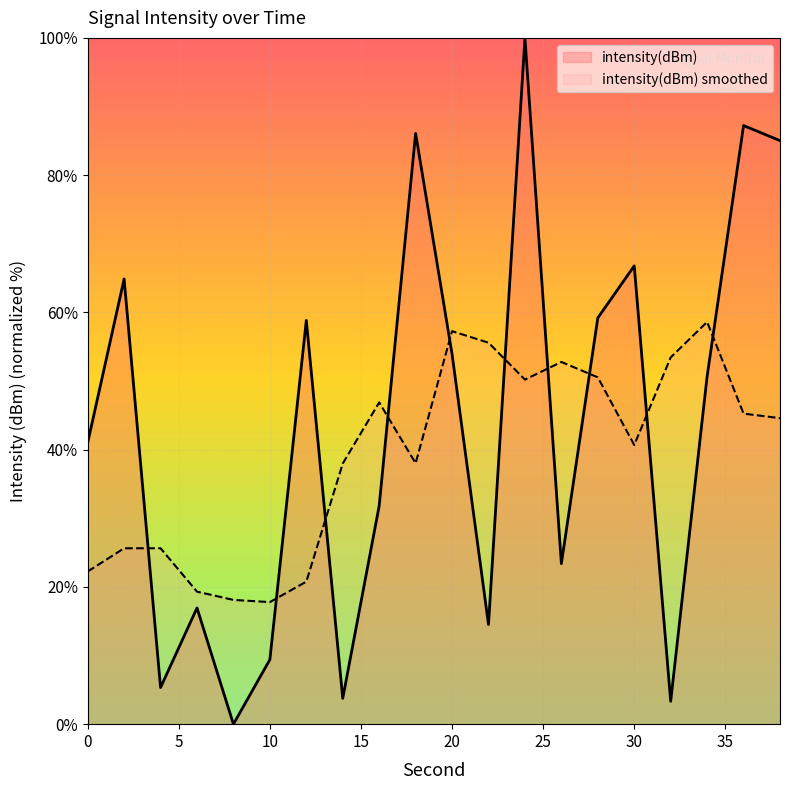

Reading left to right, what are all the values shown in this chart?

41.0	64.9	5.3	16.9	-0.0	9.4	58.8	3.8	31.8	86.1	53.9	14.5	100.0	23.4	59.2	66.8	3.3	50.7	87.2	85.0